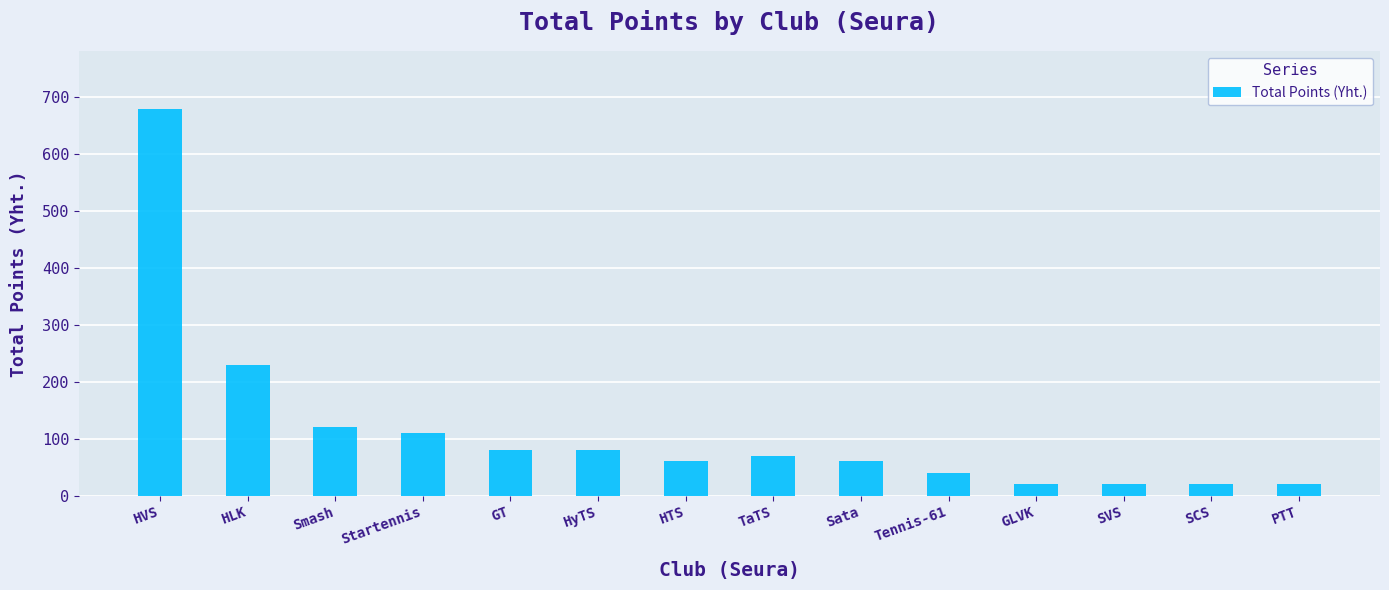

What is the greatest value displayed?

680